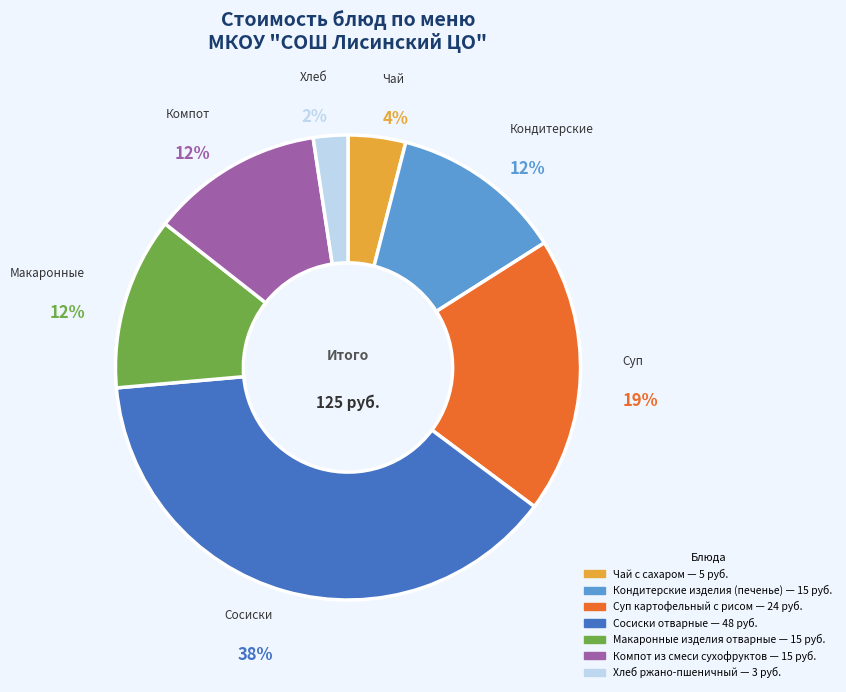

How many segments does this pie chart have?

7